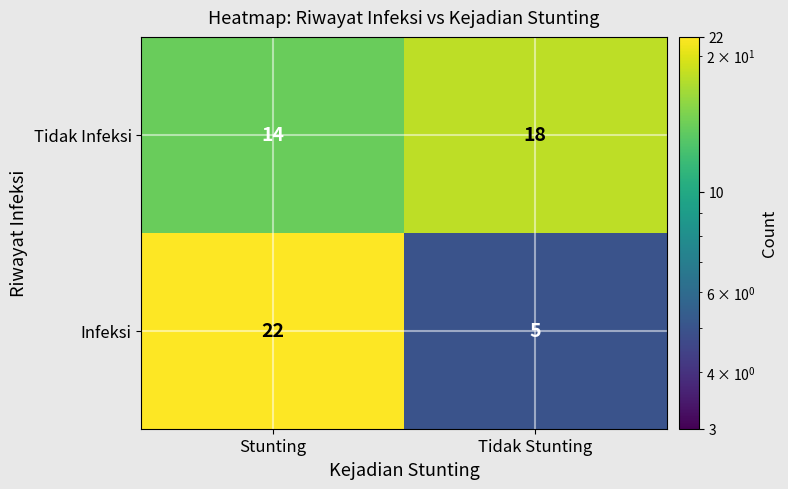

What is the spread (max minus min) of values at Stunting?

8